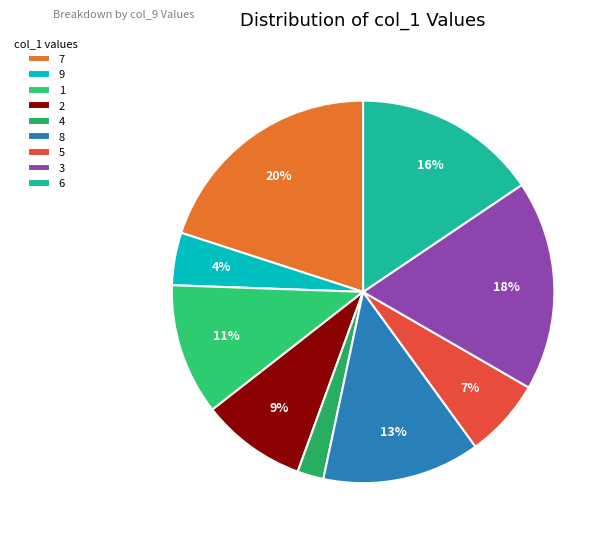

Rank the categories by value from lowest to highest.

4, 9, 5, 2, 1, 8, 6, 3, 7